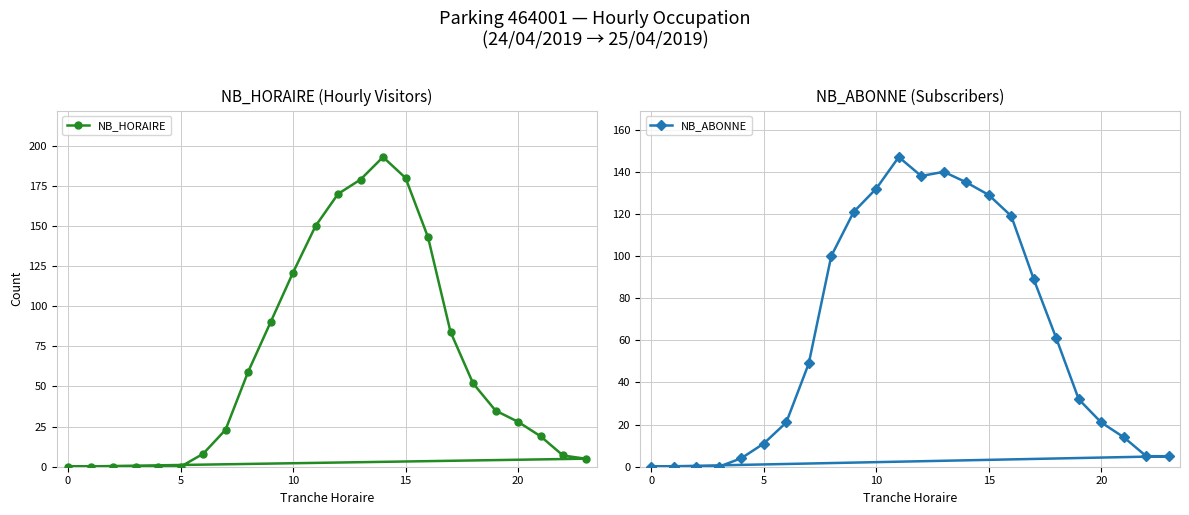

How many values in the NB_ABONNE series are below 49?

12